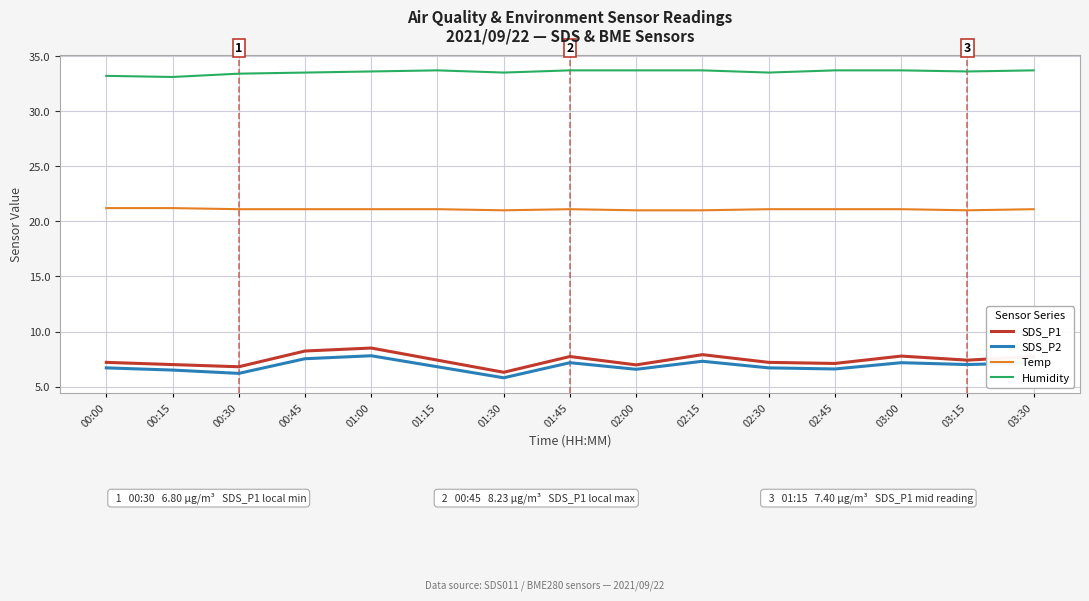

How many values in the SDS_P2 series are below 6?

1